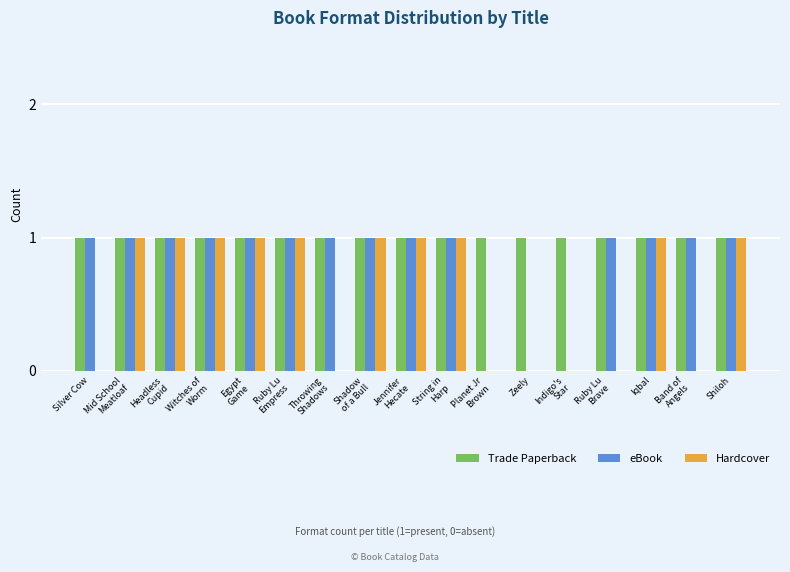

The value of eBook at Zeely is 0. True or false?

True